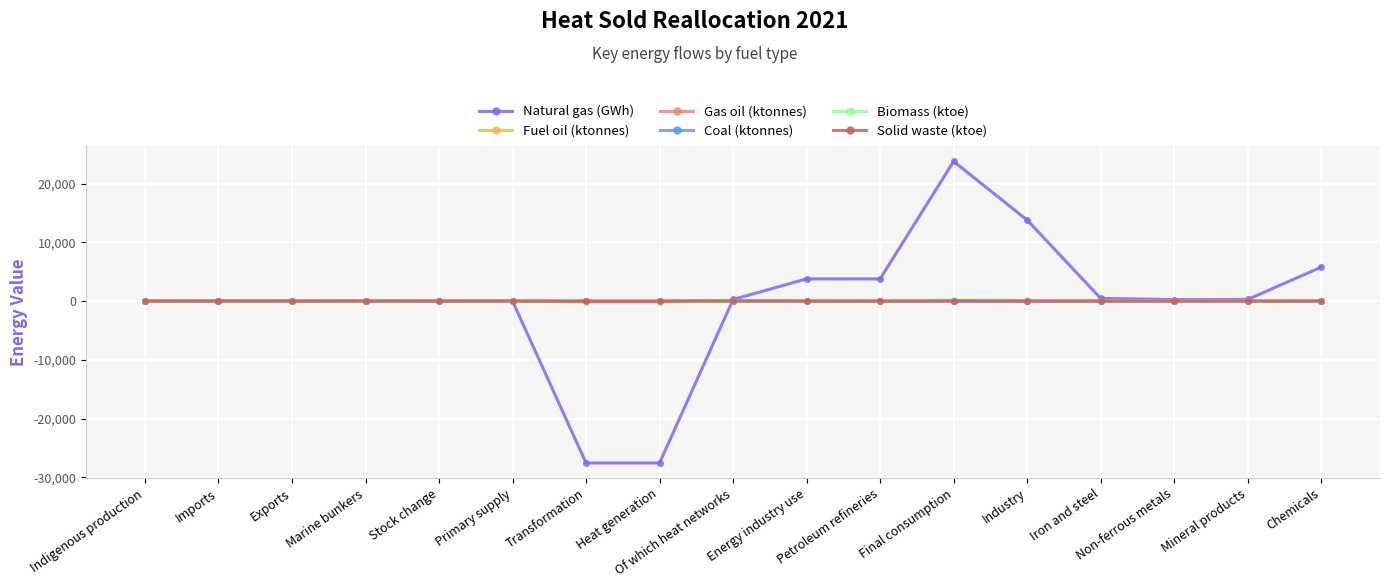

What is the difference between the maximum and minimum values in the Gas oil (ktonnes) series?

7.2